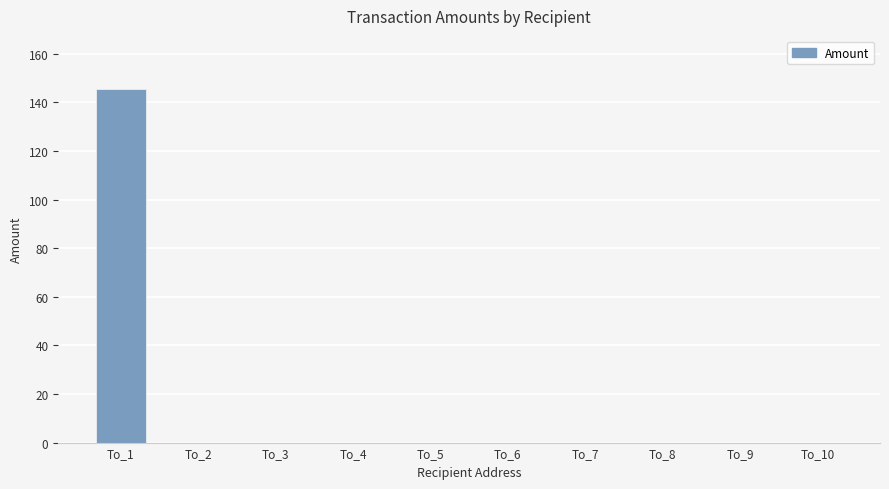

True or false: the data shows 0.0 at To_7.

True